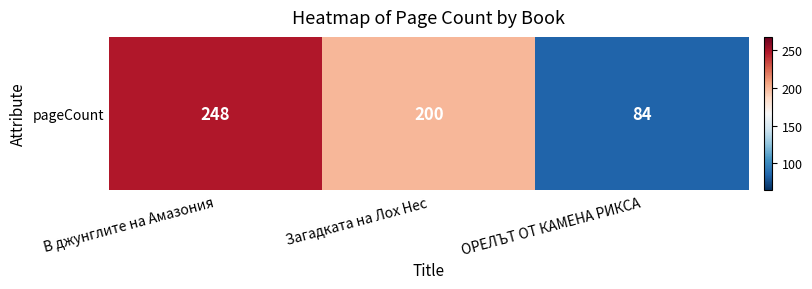

What is the ratio of the value at В джунглите на Амазония to the value at Загадката на Лох Нес?

1.2